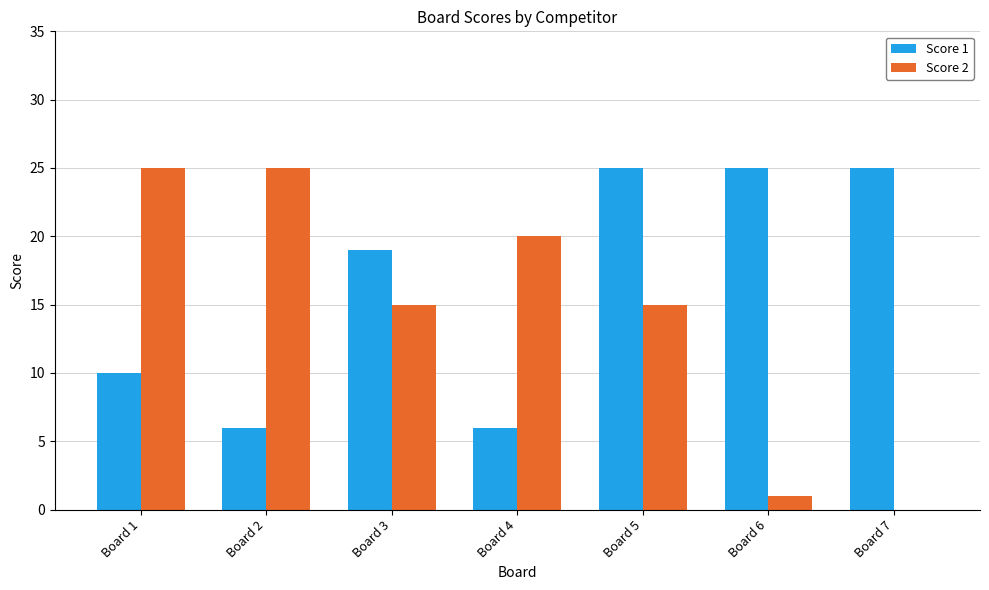

Reading left to right, transcribe all the data shown in this chart.

Score 1: Board 1=10	Board 2=6	Board 3=19	Board 4=6	Board 5=25	Board 6=25	Board 7=25
Score 2: Board 1=25	Board 2=25	Board 3=15	Board 4=20	Board 5=15	Board 6=1	Board 7=0